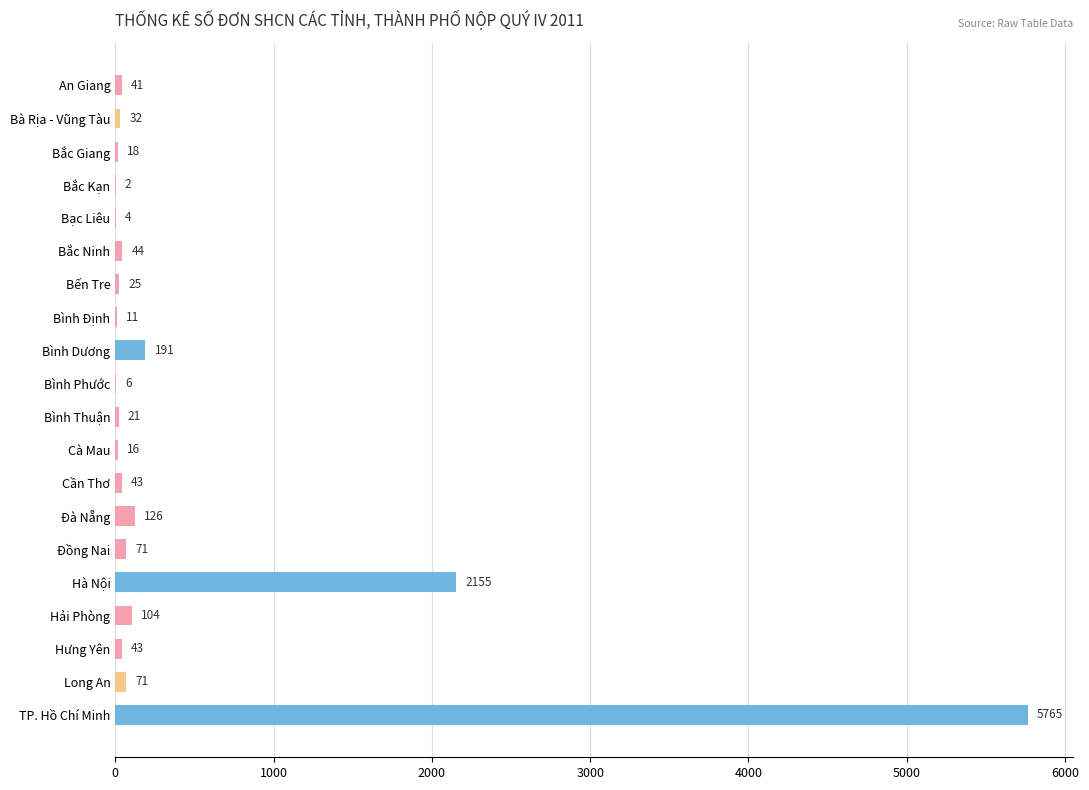

Count the number of data series in this chart.

1